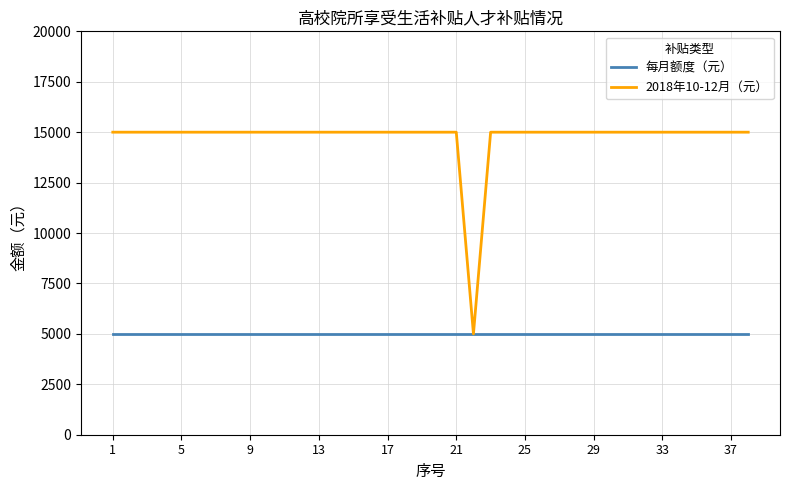

Which series has the widest spread of values?

2018年10-12月（元）